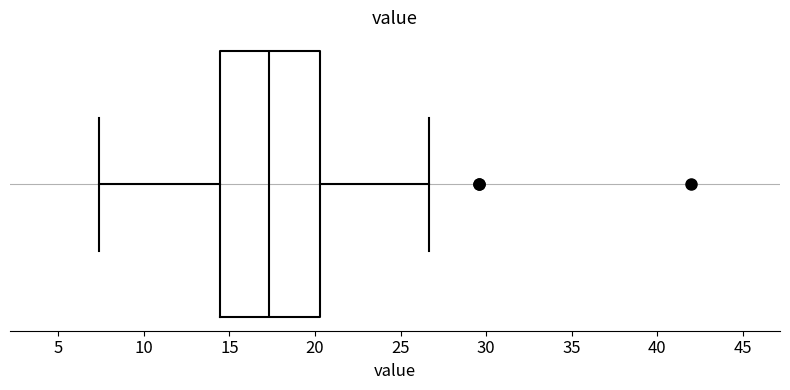

Where does the left whisker of the box end on the x-axis? The values are not printed on the chart, so give them approximately, as read against the axis.

7.5